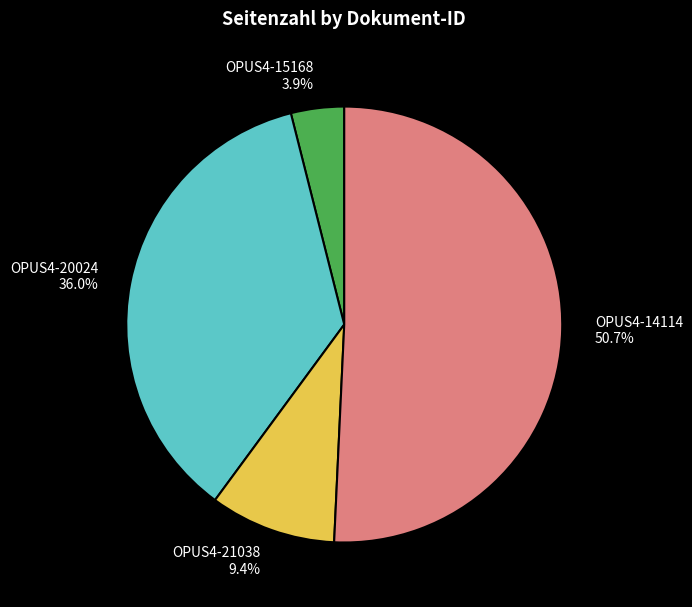

To the nearest percent, what is the difference between the largest and smallest slice percentages?

47%